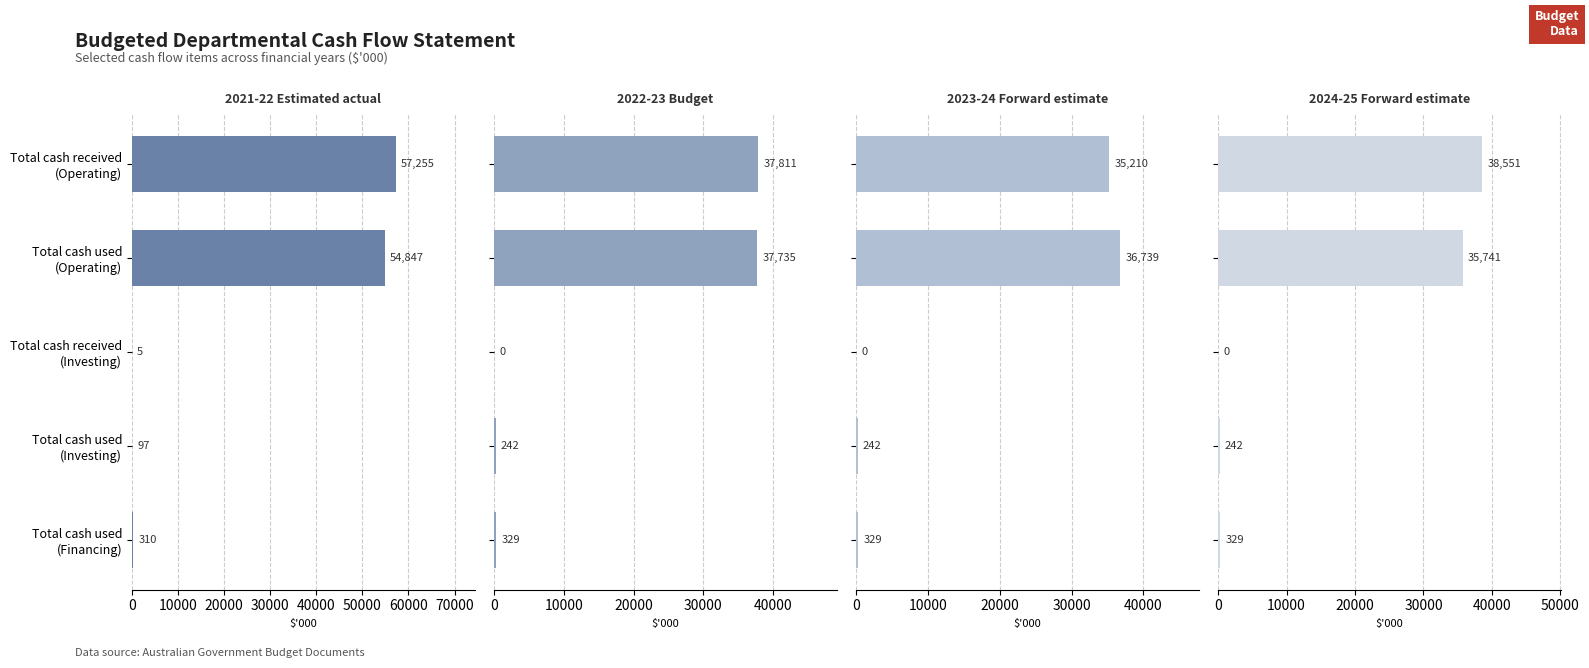

Is the value of 2022-23 Budget at Total cash received (Investing) greater than the value of 2021-22 Estimated actual at Total cash used (Investing)?

No